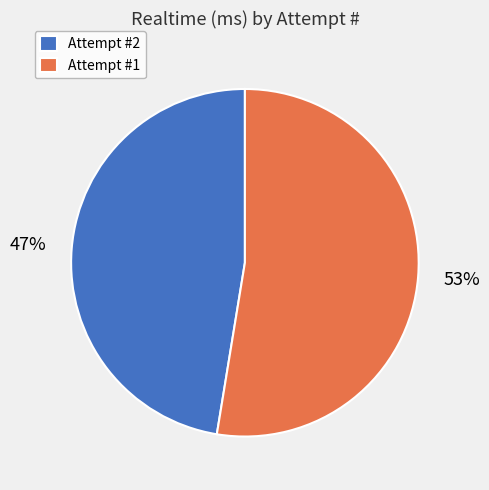

Does any single category account for the majority?

Yes